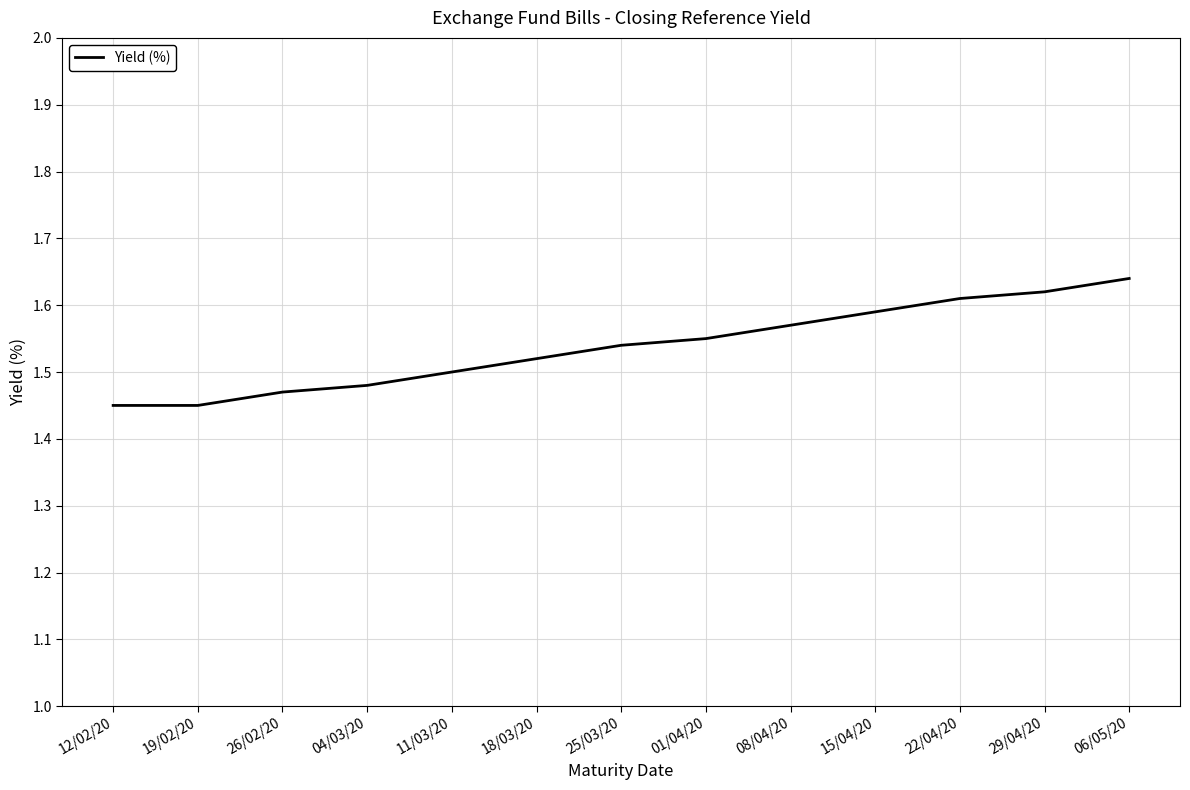

What position from the right is 22/04/20?

3